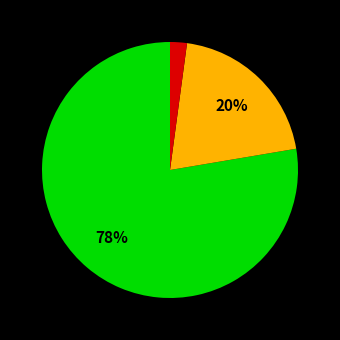

Is there any slice that represents more than half of the pie?

Yes